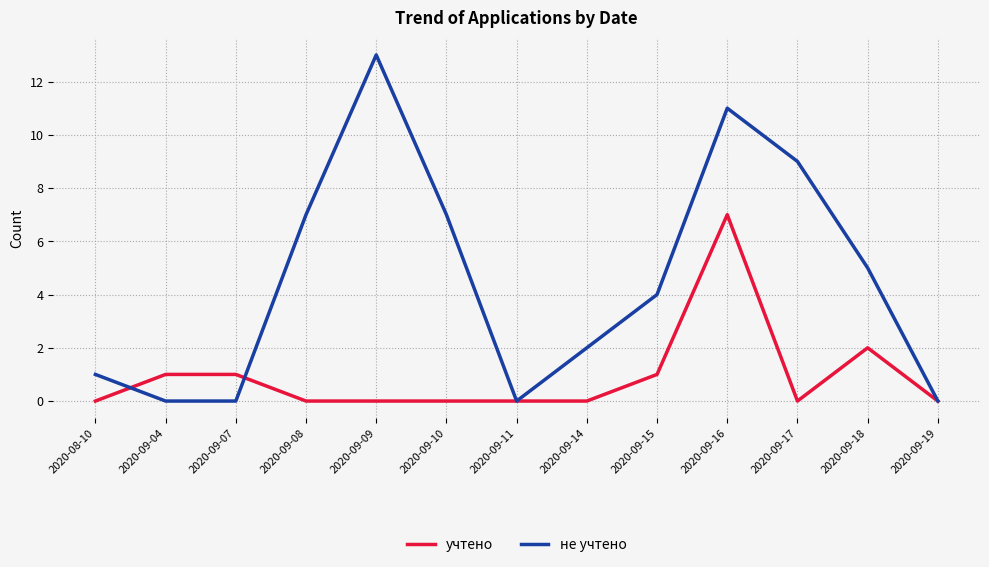

What position from the left is 2020-09-11?

7